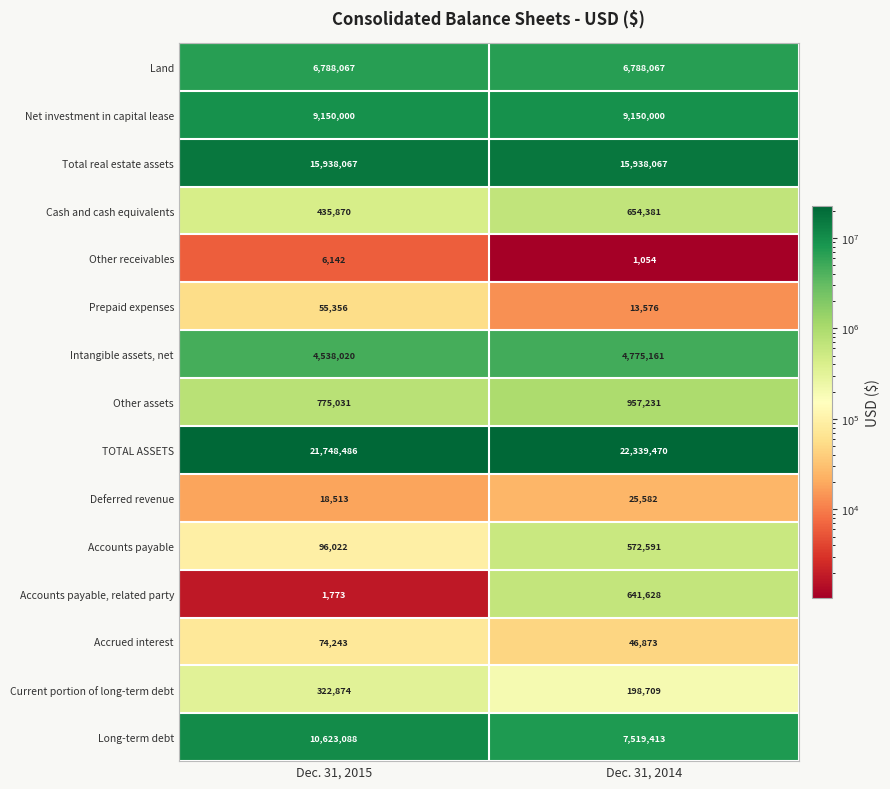

Which series has the widest spread of values?

Long-term debt